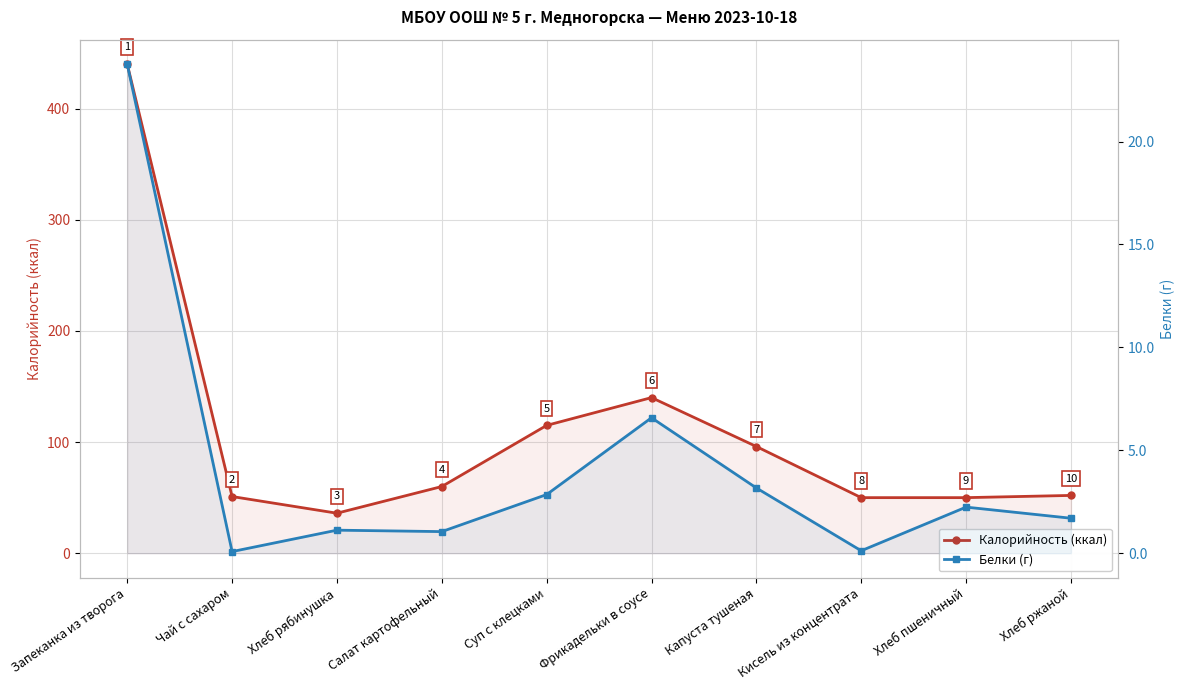

Reading right to left, what are all the values shown in this chart?

Калорийность (ккал): Хлеб ржаной=52.0	Хлеб пшеничный=50.0	Кисель из концентрата=50.0	Капуста тушеная=96.0	Фрикадельки в соусе=140.0	Суп с клецками=115.0	Салат картофельный=60.0	Хлеб рябинушка=36.0	Чай с сахаром=51.0	Запеканка из творога=440.0
Белки (г): Хлеб ржаной=1.7	Хлеб пшеничный=2.2	Кисель из концентрата=0.1	Капуста тушеная=3.2	Фрикадельки в соусе=6.6	Суп с клецками=2.9	Салат картофельный=1.1	Хлеб рябинушка=1.1	Чай с сахаром=0.1	Запеканка из творога=23.8